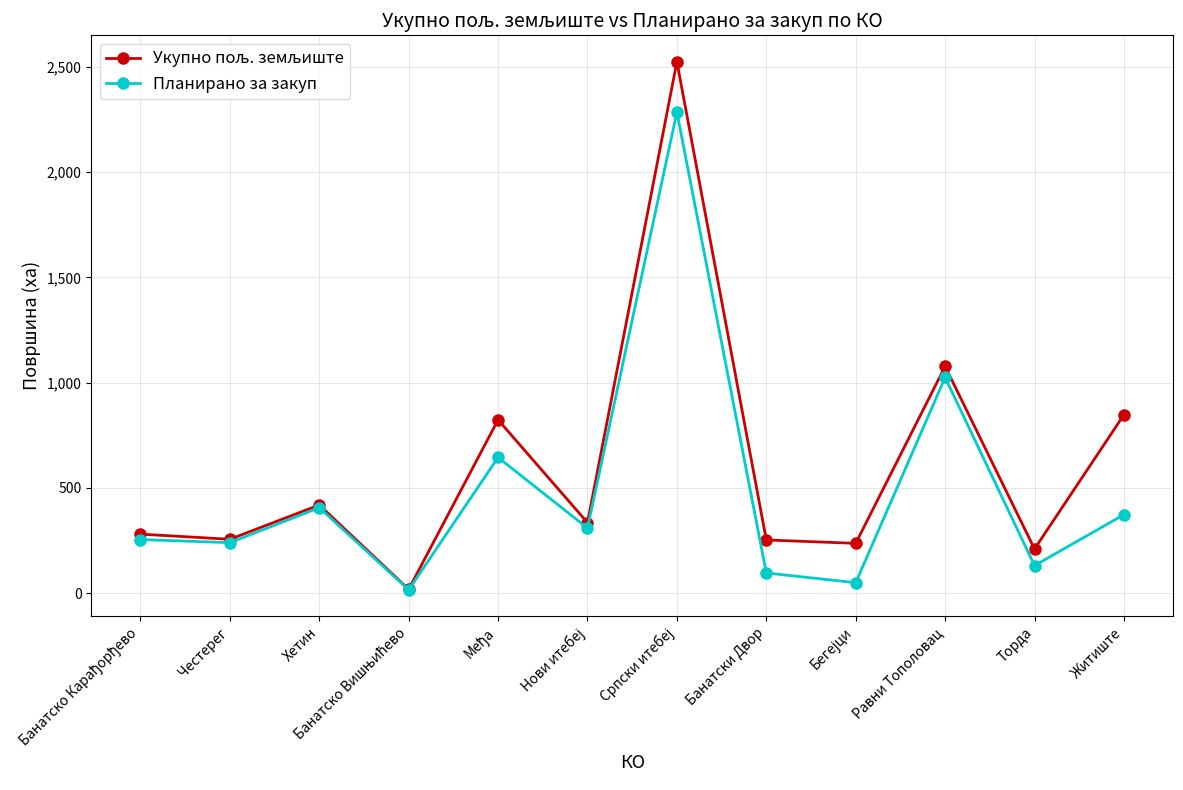

At which category does Планирано за закуп reach its first local peak?

Хетин